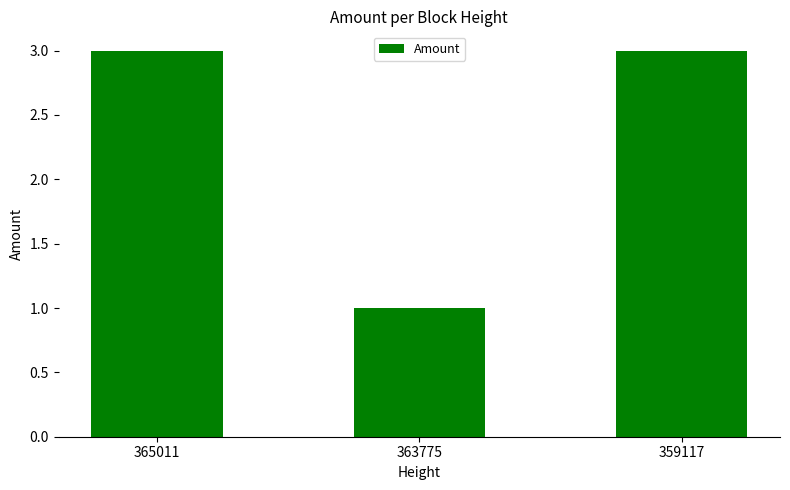

What is the difference between the maximum and minimum values?

2